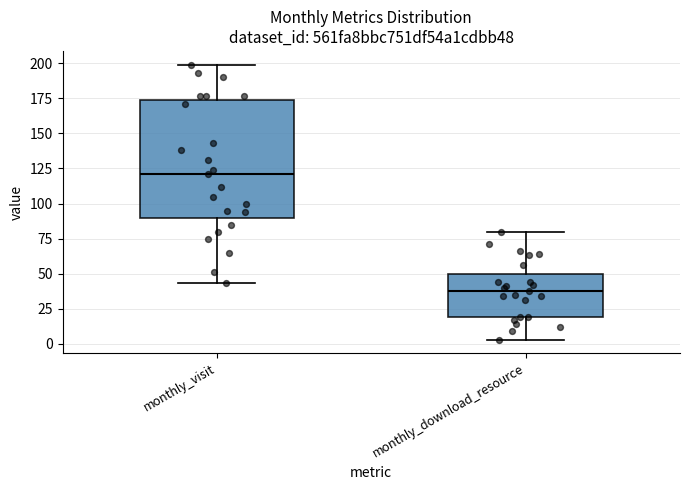

Which box is the tallest, from its lower edge to its upper edge?

monthly_visit